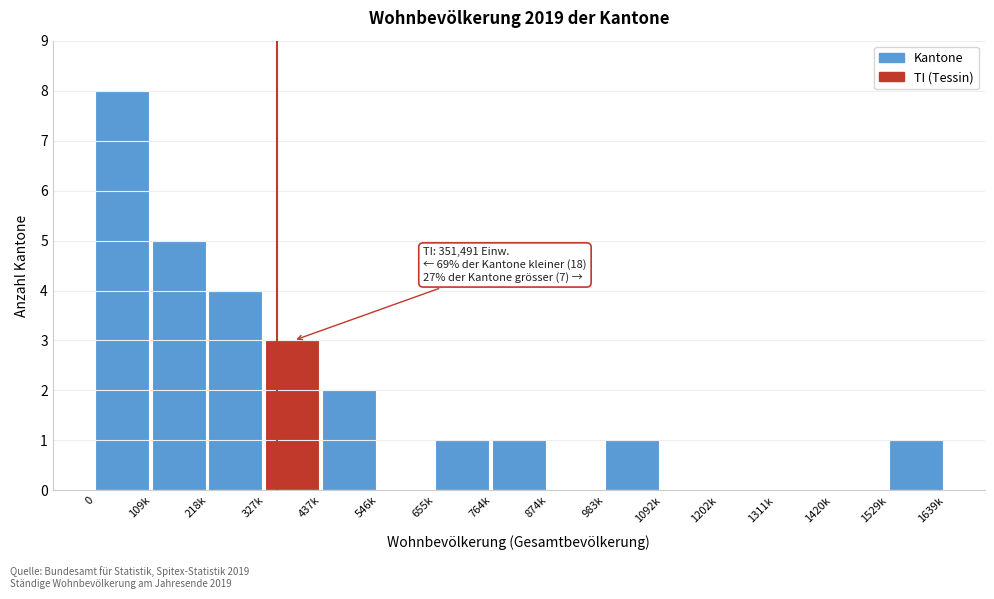

Reading left to right, list all the values displayed in this chart.

0=8	109k=5	218k=4	327k=3	437k=2	546k=0	655k=1	764k=1	874k=0	983k=1	1092k=0	1202k=0	1311k=0	1420k=0	1529k=1